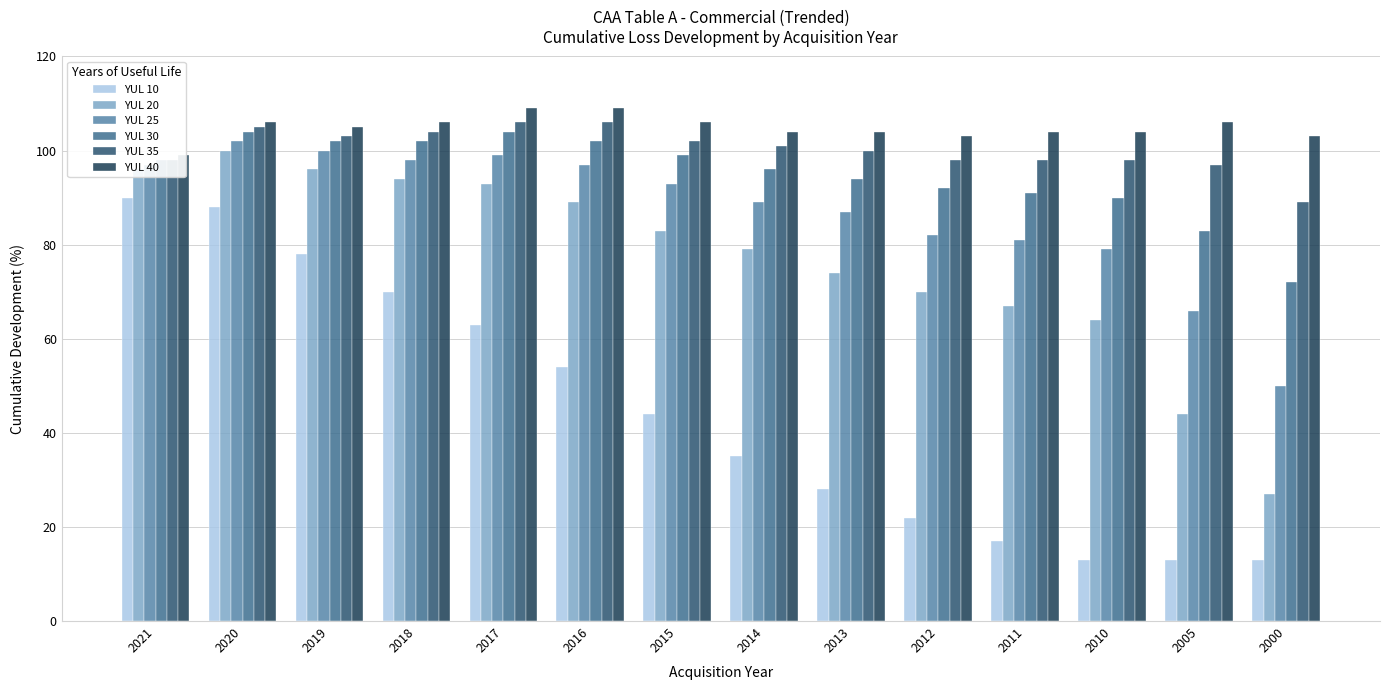

What is the greatest value displayed?

109